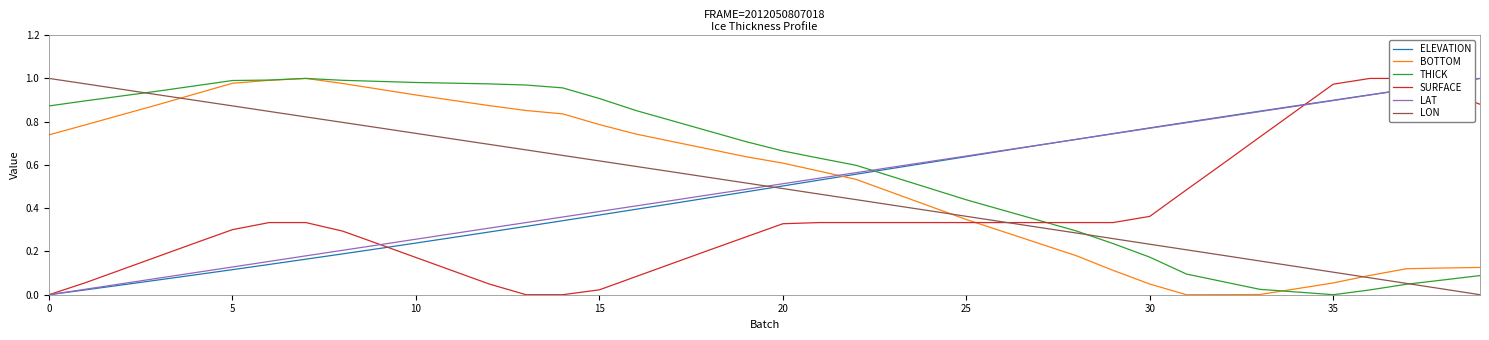

What is the sum of all SURFACE values?

14.3